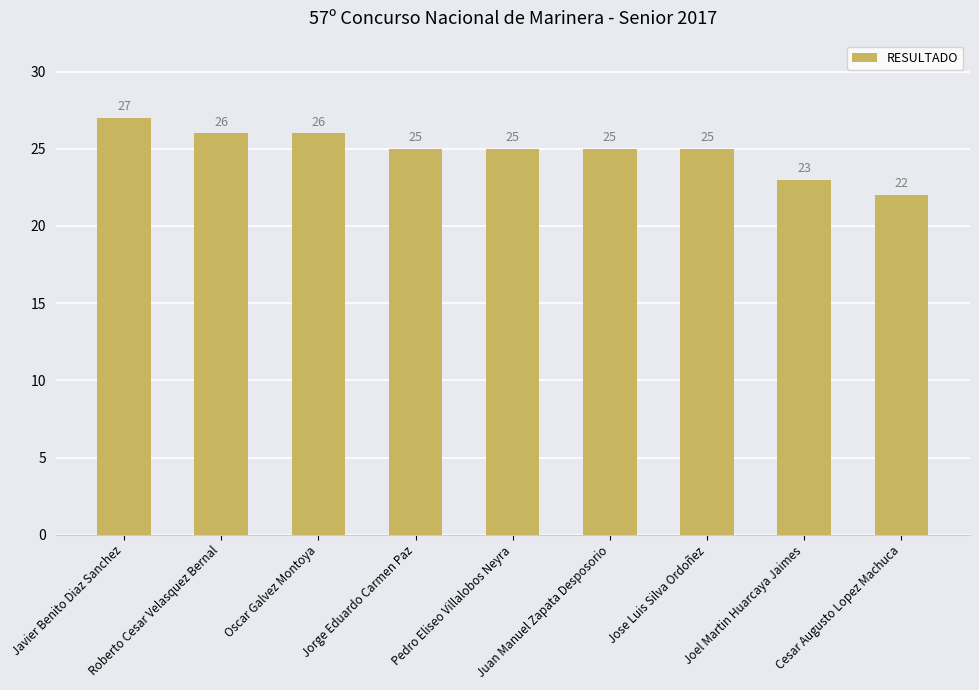

Reading left to right, list all the values displayed in this chart.

27	26	26	25	25	25	25	23	22